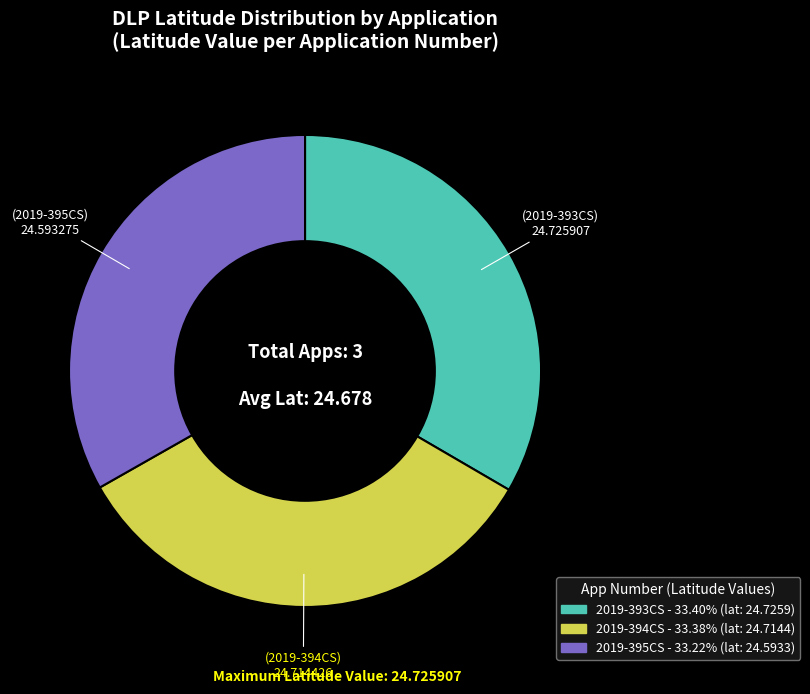

Does any single category account for the majority?

No